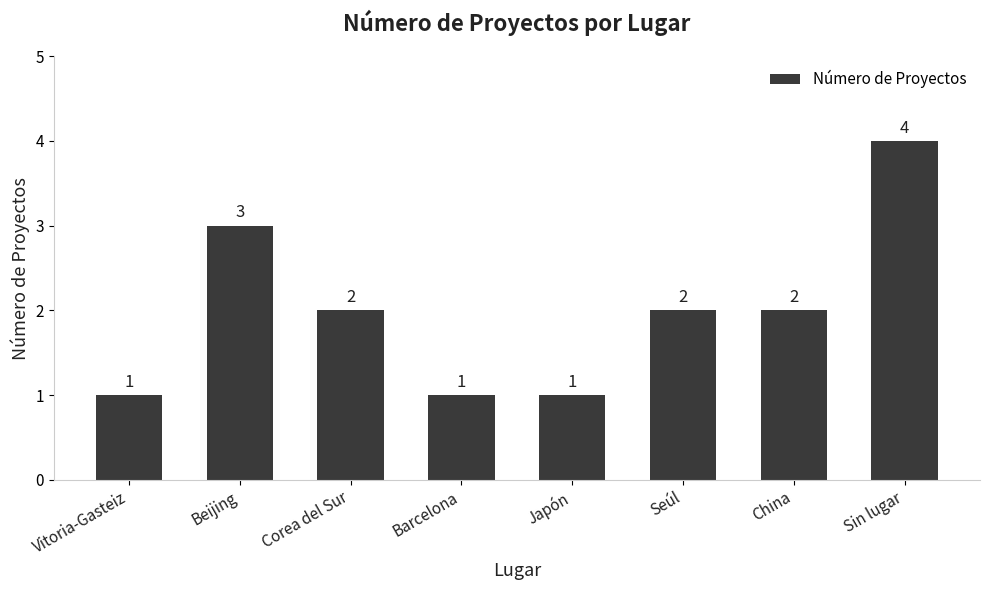

Between Corea del Sur and Japón, which is larger?

Corea del Sur